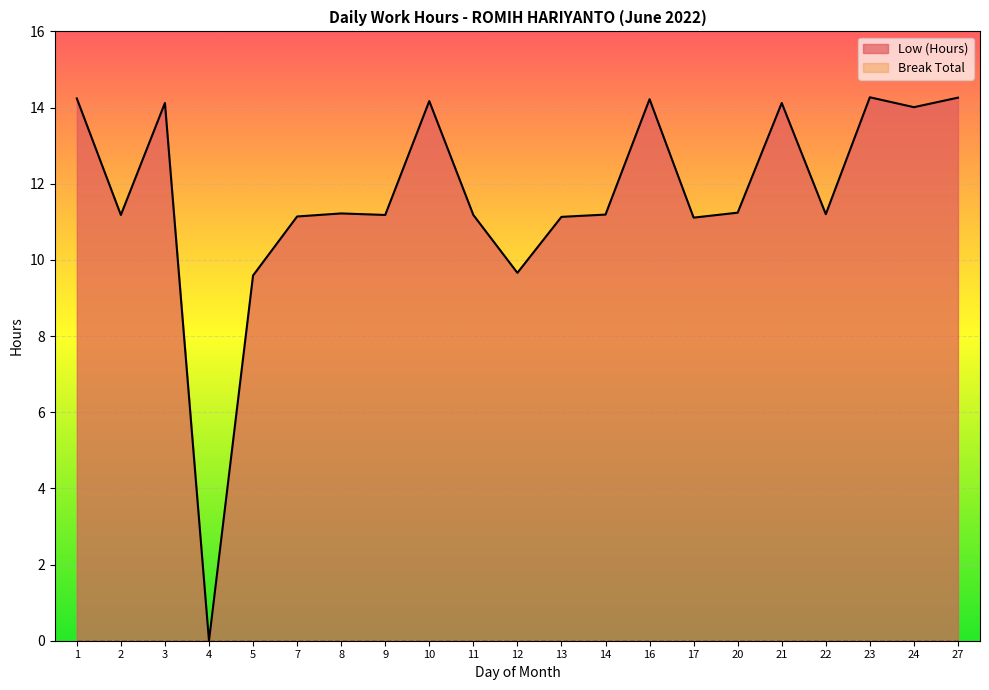

Which label corresponds to the smallest value in the chart?

4